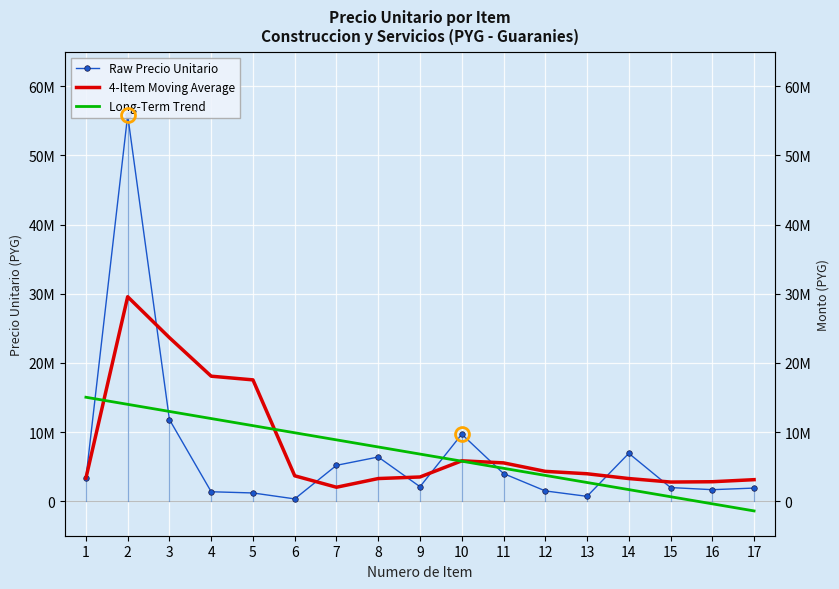

Between 9 and 15, which series saw the biggest shift?

Long-Term Trend